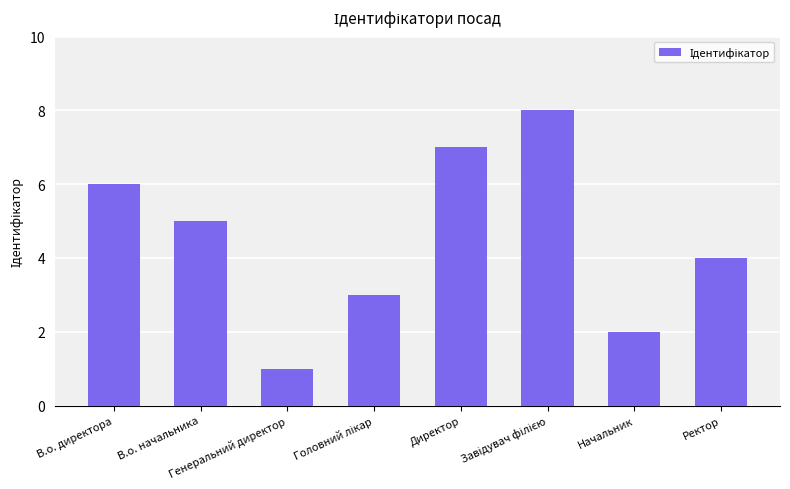

Count the values in the range 3 to 7.

5